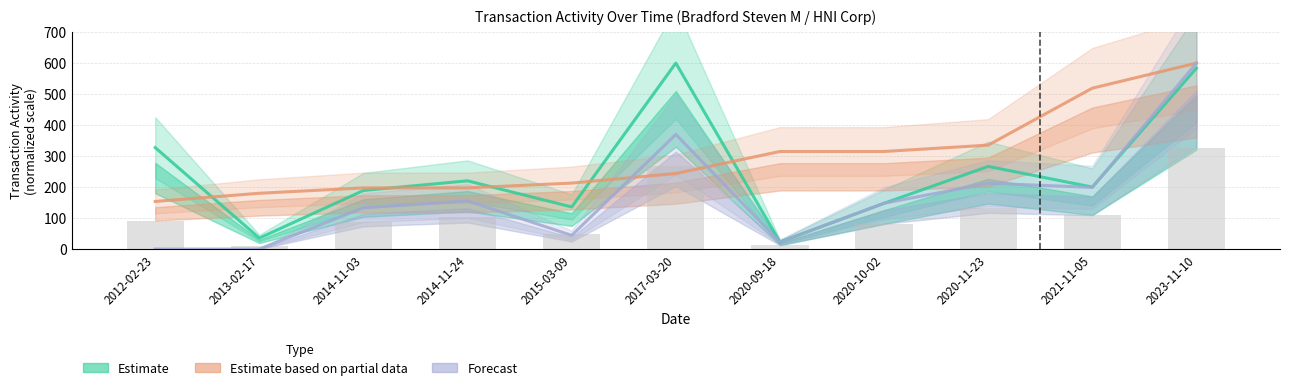

Reading left to right, list all the values displayed in this chart.

Estimate (transactionShares): 327.3	35.3	189.0	220.1	135.8	600.0	22.7	147.7	266.6	200.0	583.6
Estimate based on partial data (sharesOwned): 153.6	180.0	197.3	197.3	212.8	243.8	314.8	314.8	335.3	519.0	600.0
Forecast (transactionValue): 0.0	0.0	133.4	155.4	44.0	369.8	22.7	147.8	212.4	198.9	600.0